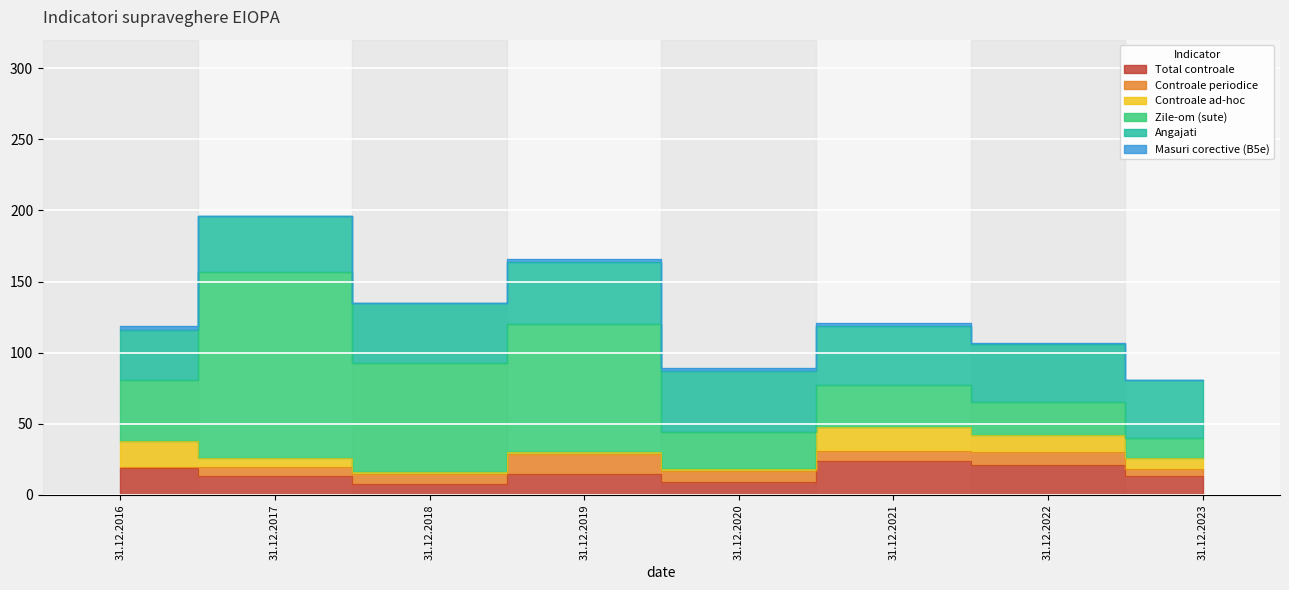

Read the Zile-om (sute) value at 31.12.2016, to the nearest 10.

40